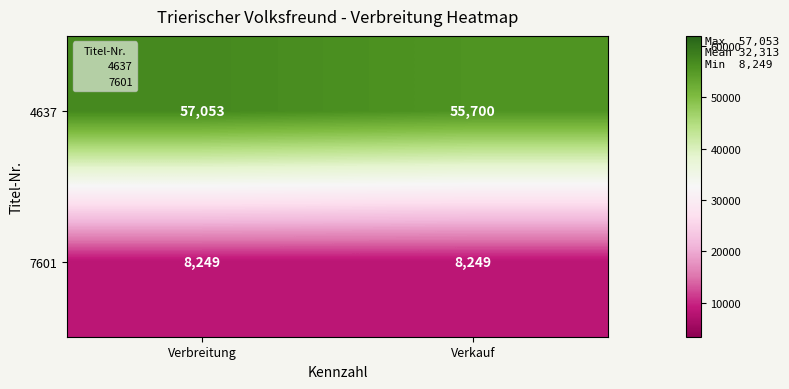

Read the 7601 value at Verbreitung.

8249